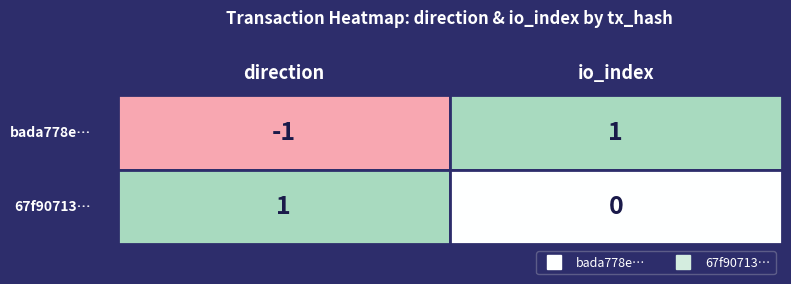

What is the minimum value for bada778e6e0fff59c366d7afbeb36ce0a79d861?

-1